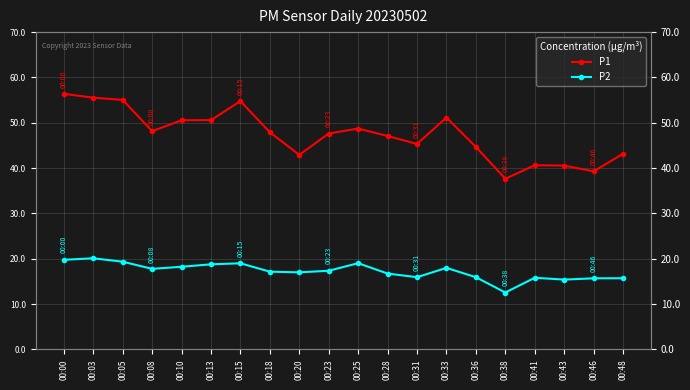

What is the difference between the P2 values at 00:05 and 00:18?

2.2